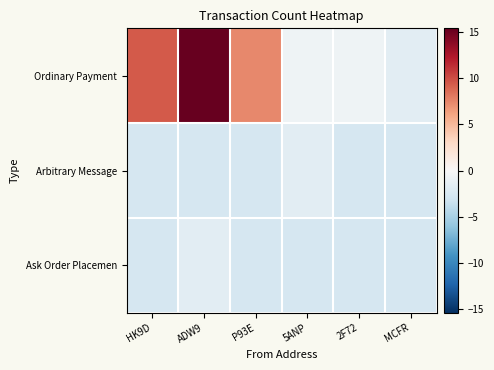

Count the number of categories in the chart.

6